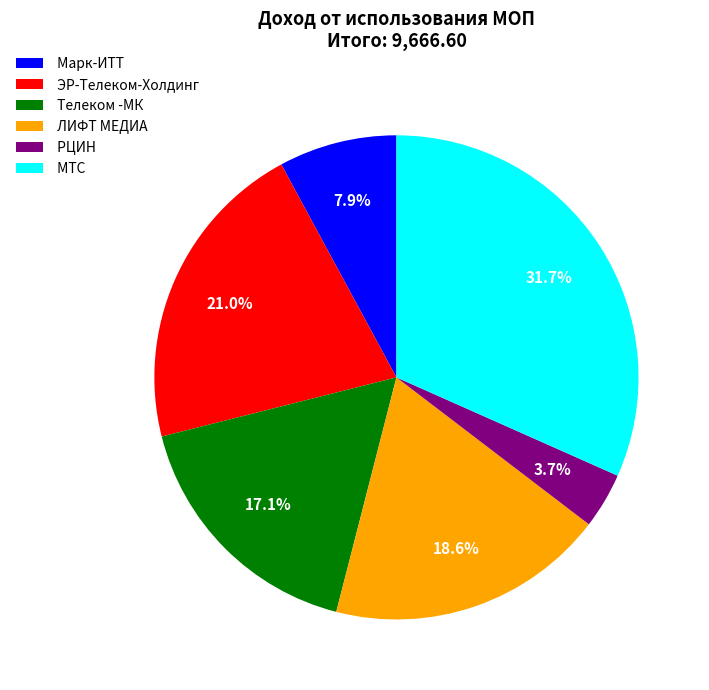

Which slice is the largest?

МТС